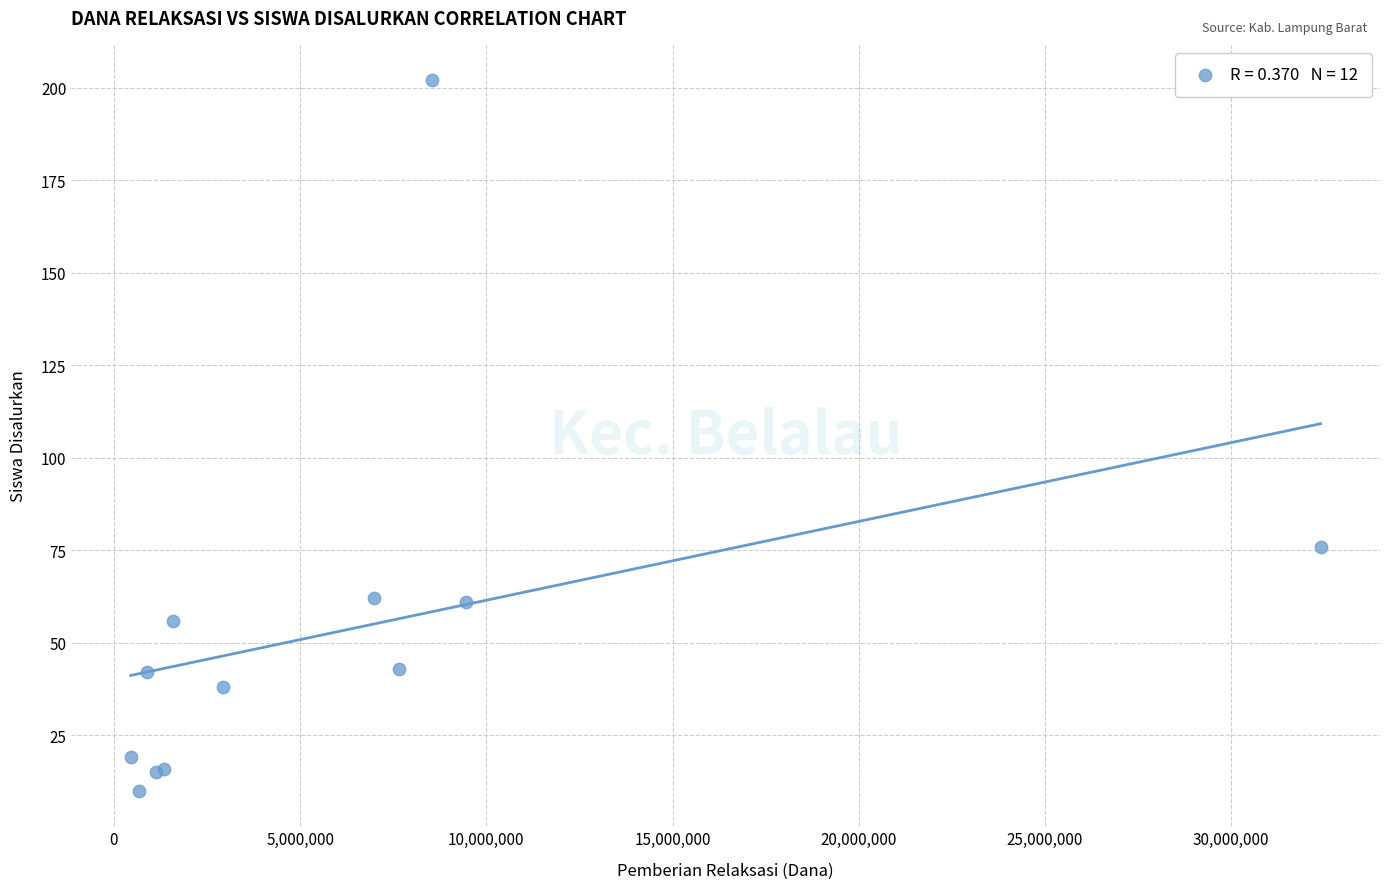

What Y value in the scatter plot is closest to 106?

76